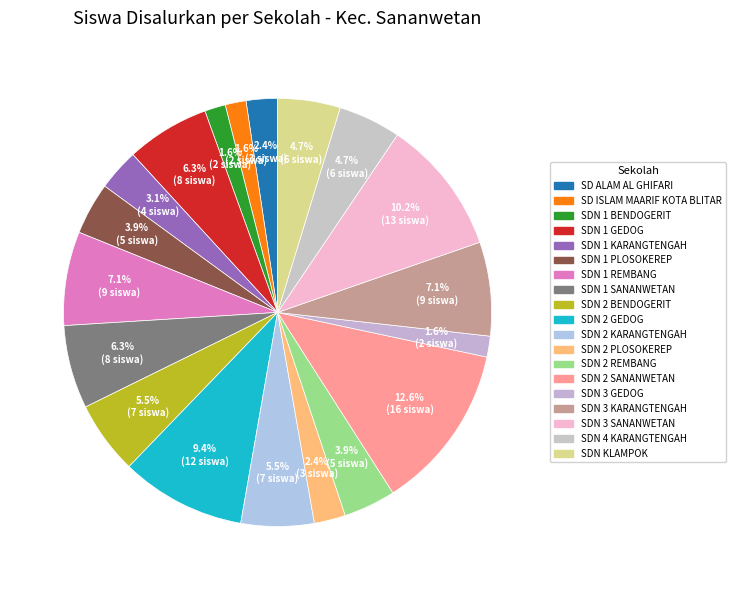

What portion of the pie excludes SDN KLAMPOK?

95.3%